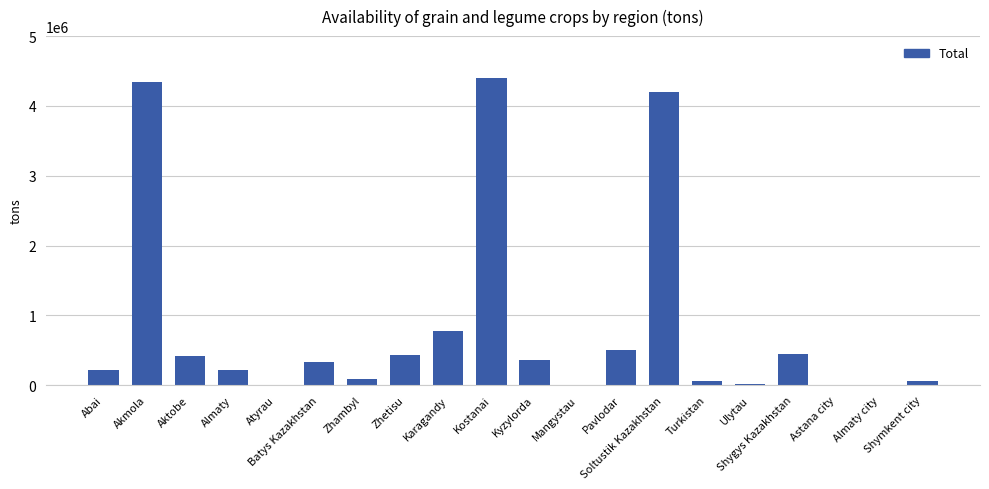

What is the maximum value shown in the chart?

4405383.7